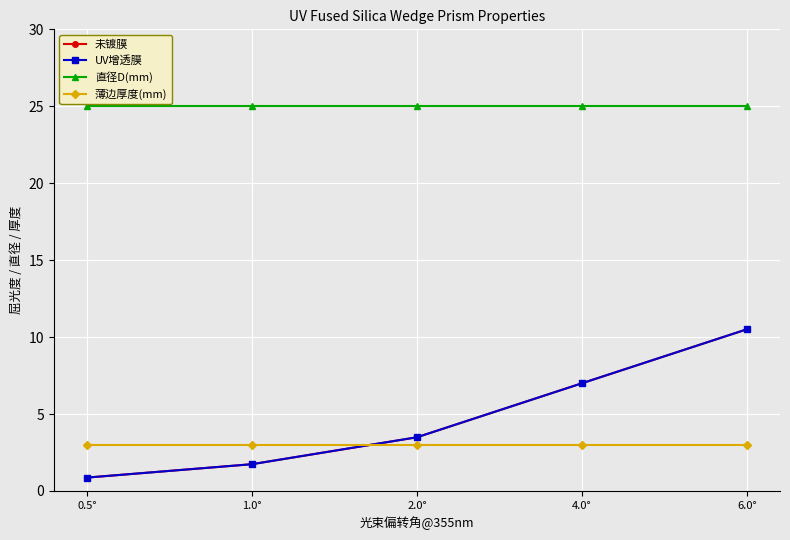

At which label does UV增透膜 reach its peak?

6.0°